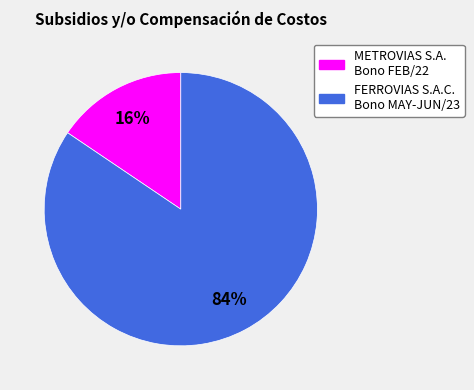

To the nearest percent, what portion does FERROVIAS S.A.C. Bono MAY-JUN/23 represent?

84%